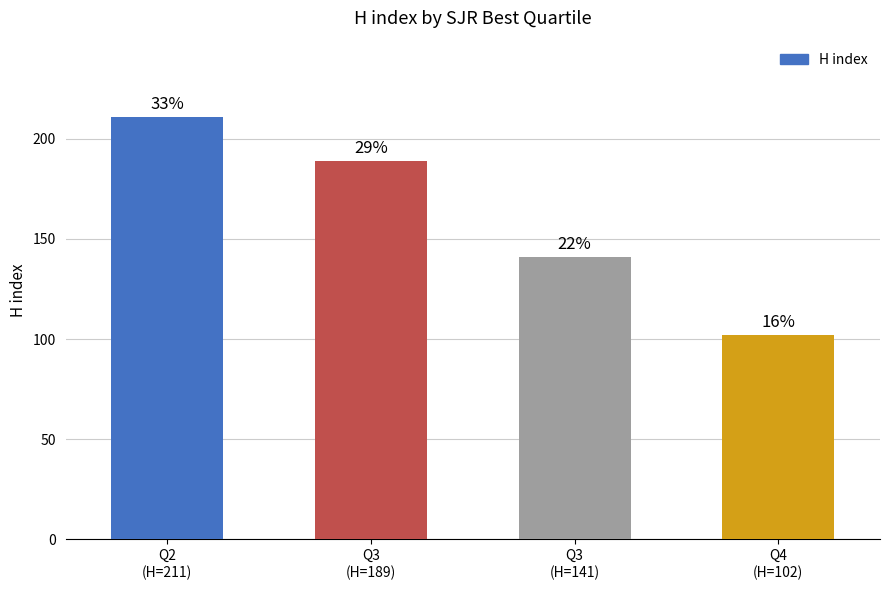

True or false: the data shows 35 at Q3
(H=141).

False